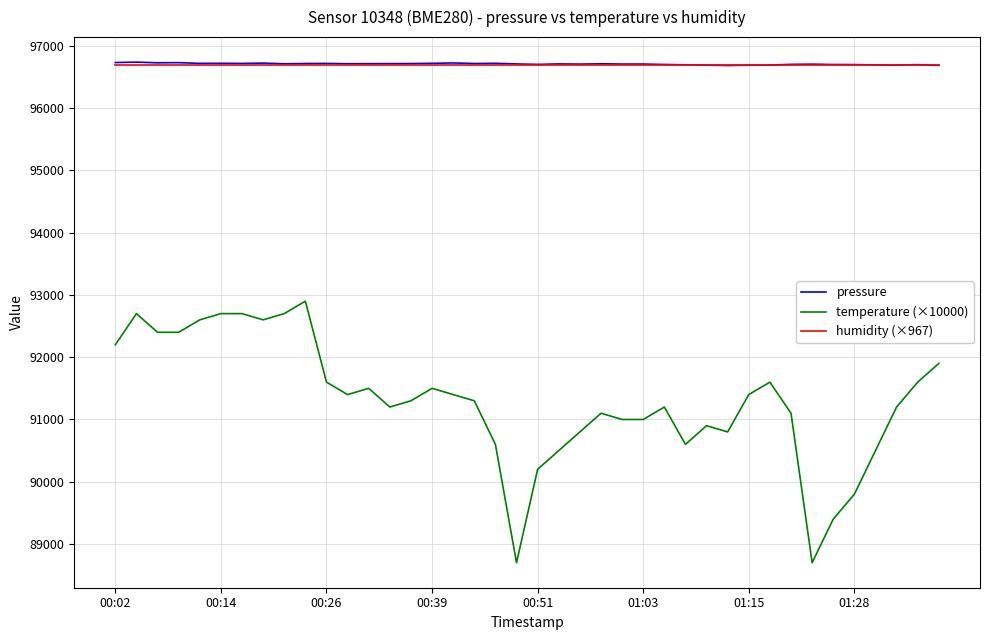

What is the minimum value shown in the chart?

88700.0